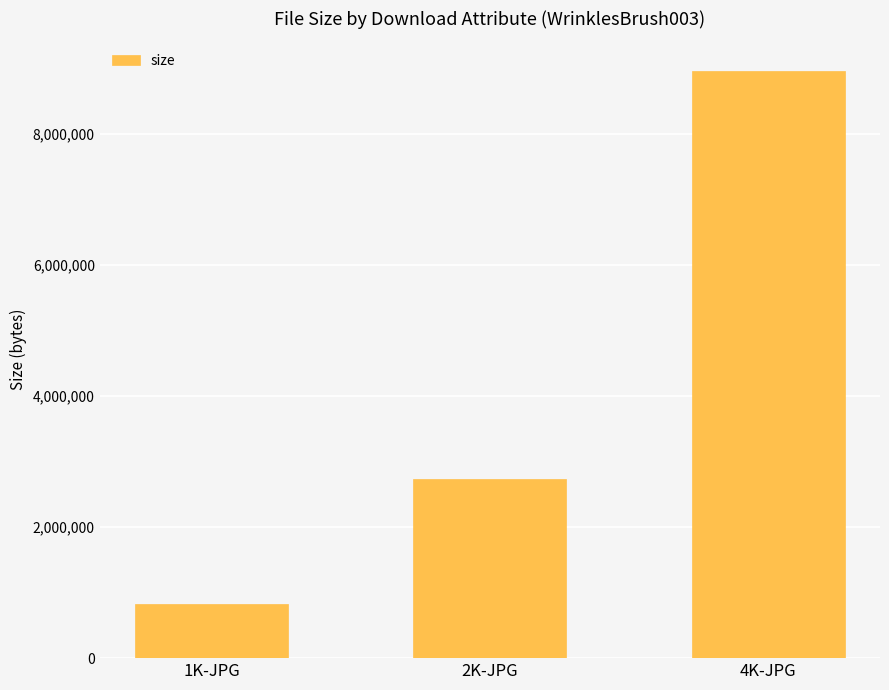

Which label corresponds to the smallest value in the chart?

1K-JPG